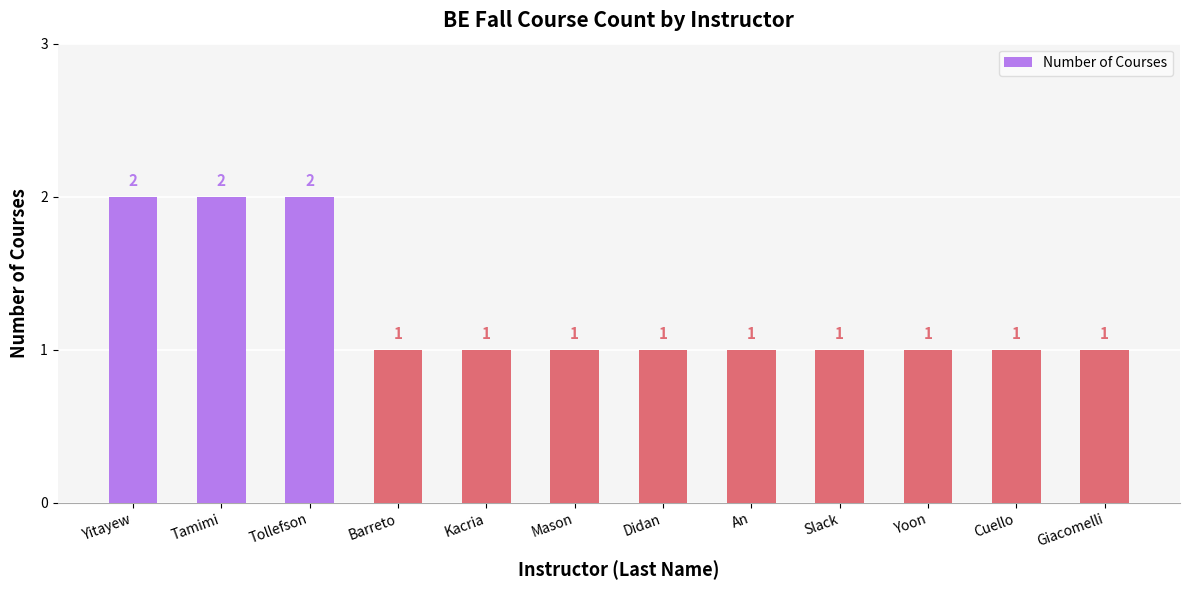

Count the number of categories in the chart.

12